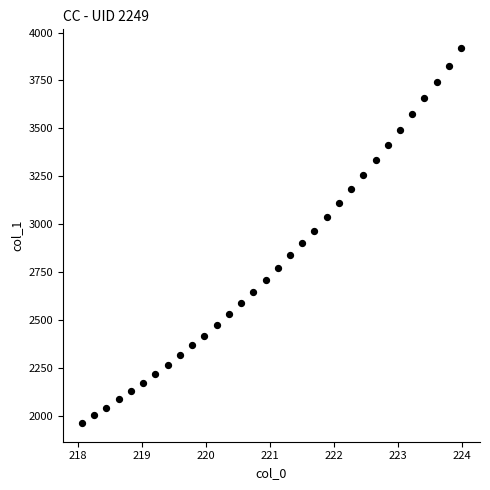

What is the range of Y values (max minus min)?

1956.6